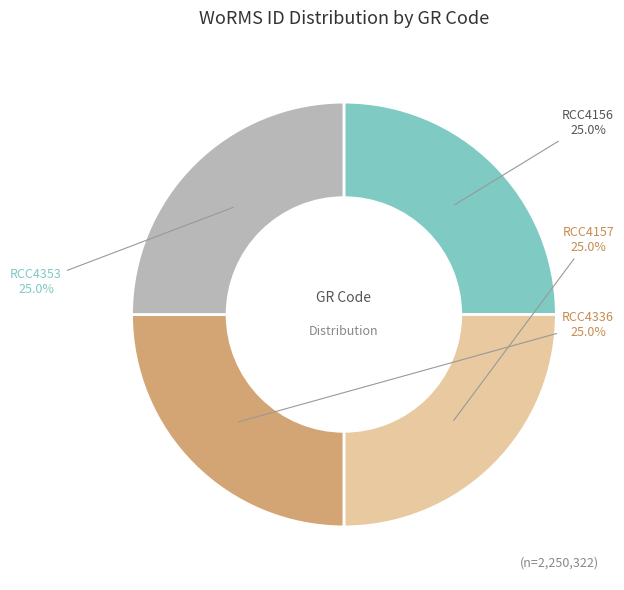

What is the ratio of the value at RCC4336 to the value at RCC4156?

1.0